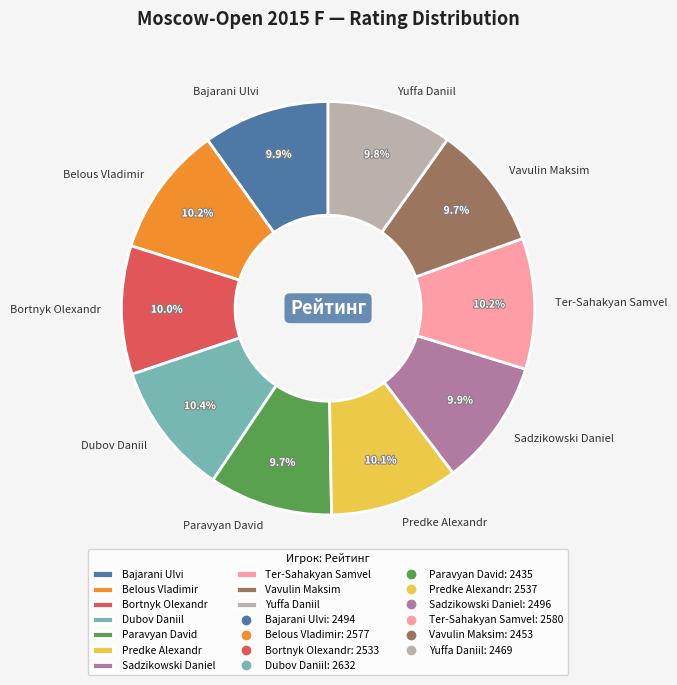

To the nearest percent, what portion does Sadzikowski Daniel represent?

10%